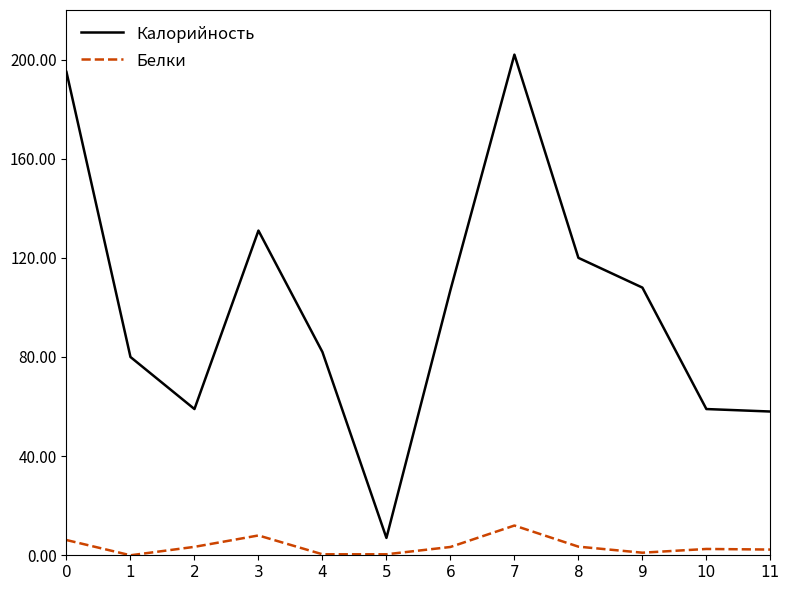

At which label does Калорийность reach its peak?

7